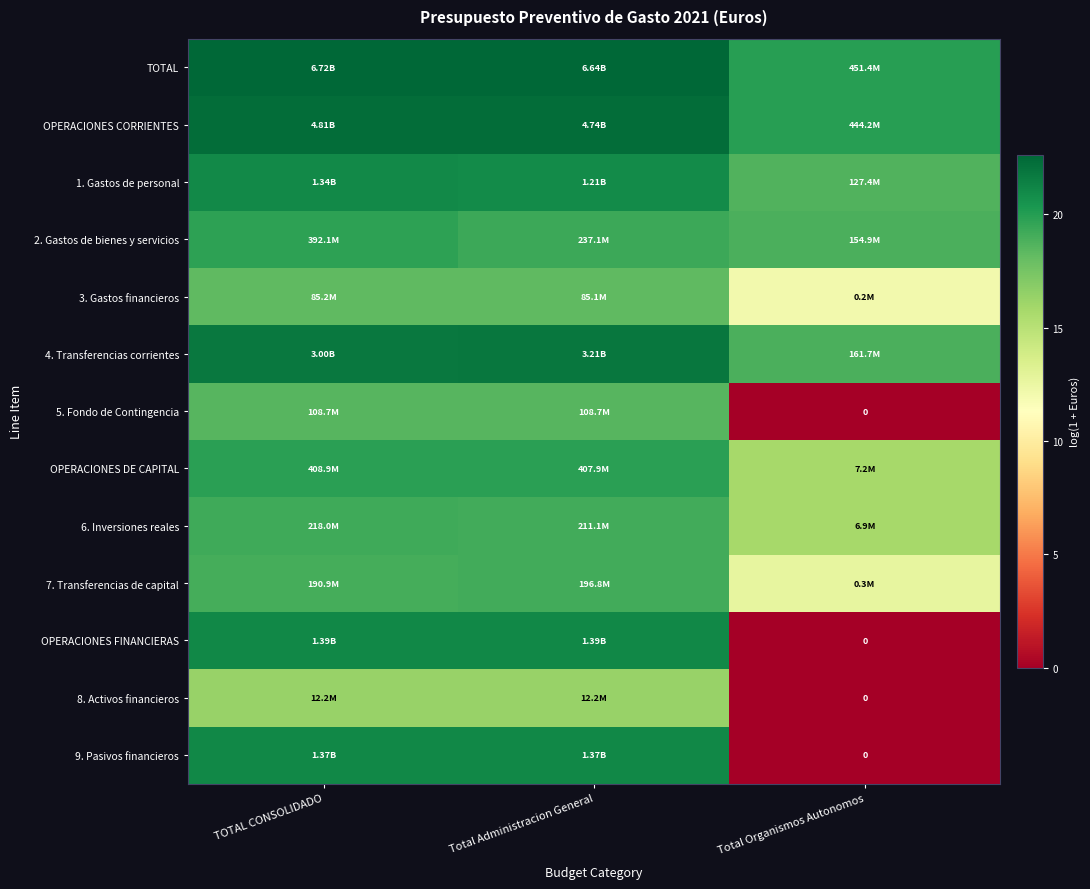

How many data points in 9. Pasivos financieros are less than 21?

1